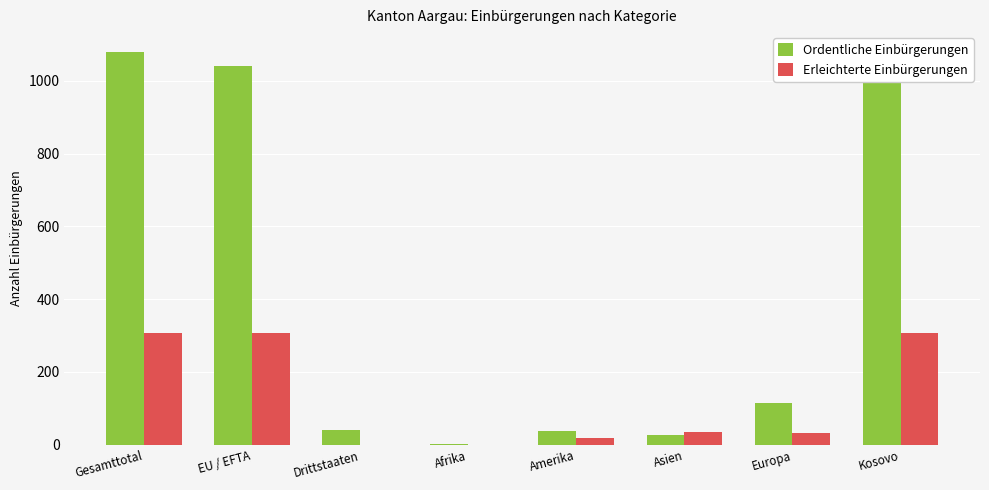

Which series changed the most between Gesamttotal and Amerika?

Ordentliche Einbürgerungen